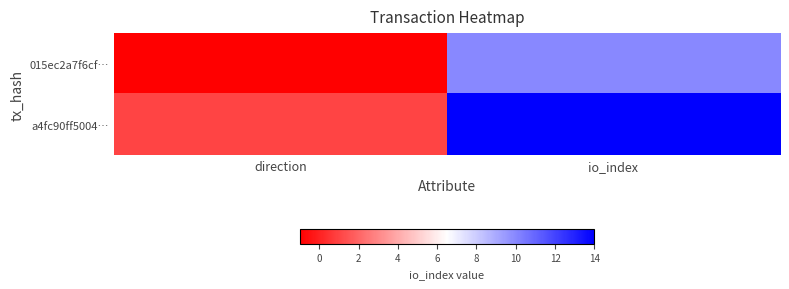

At which category is the sum across all series the highest?

io_index